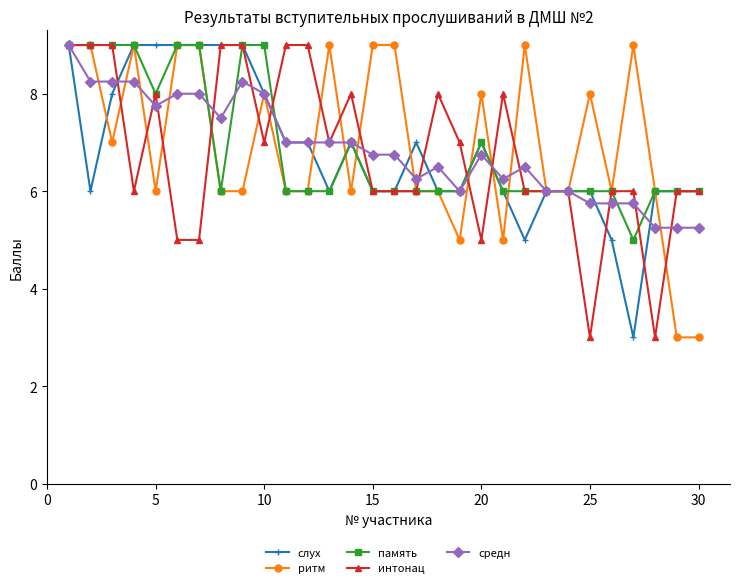

What is the maximum value for слух?

9.0